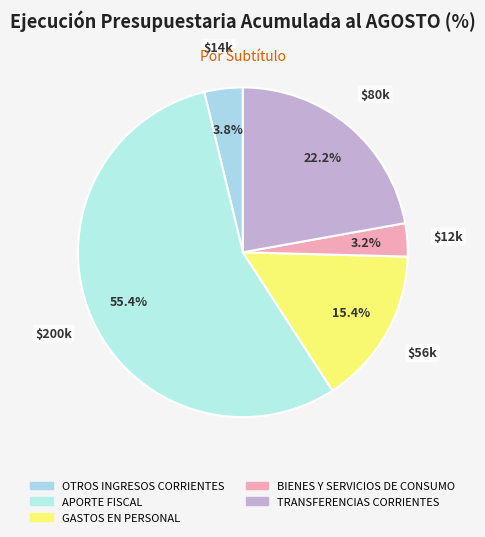

Does TRANSFERENCIAS CORRIENTES represent more than half of the total?

No